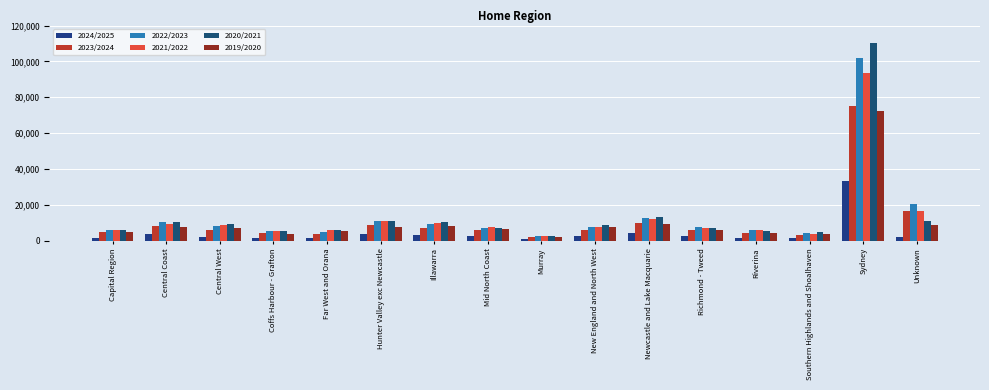

Which series has the largest total across all categories?

2020/2021